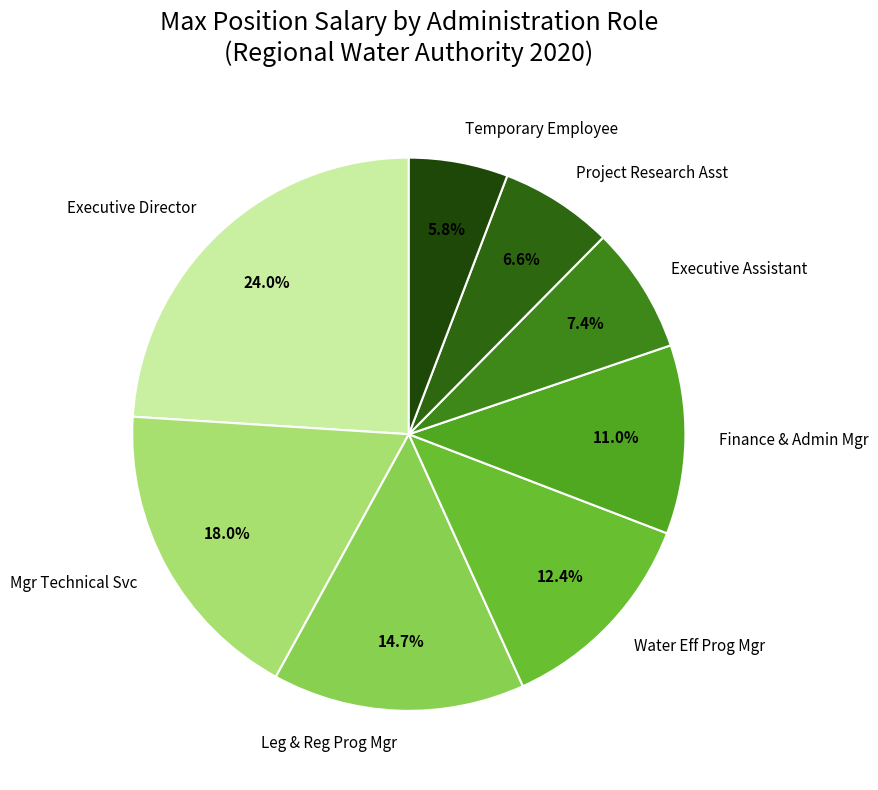

To the nearest percent, what is the average slice percentage?

12%